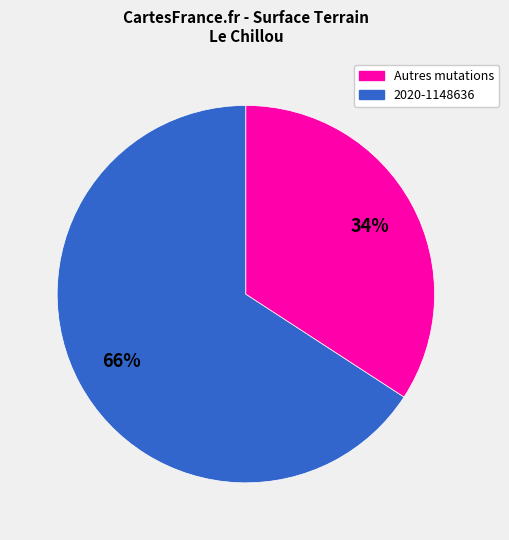

To the nearest percent, what is the average slice percentage?

50%